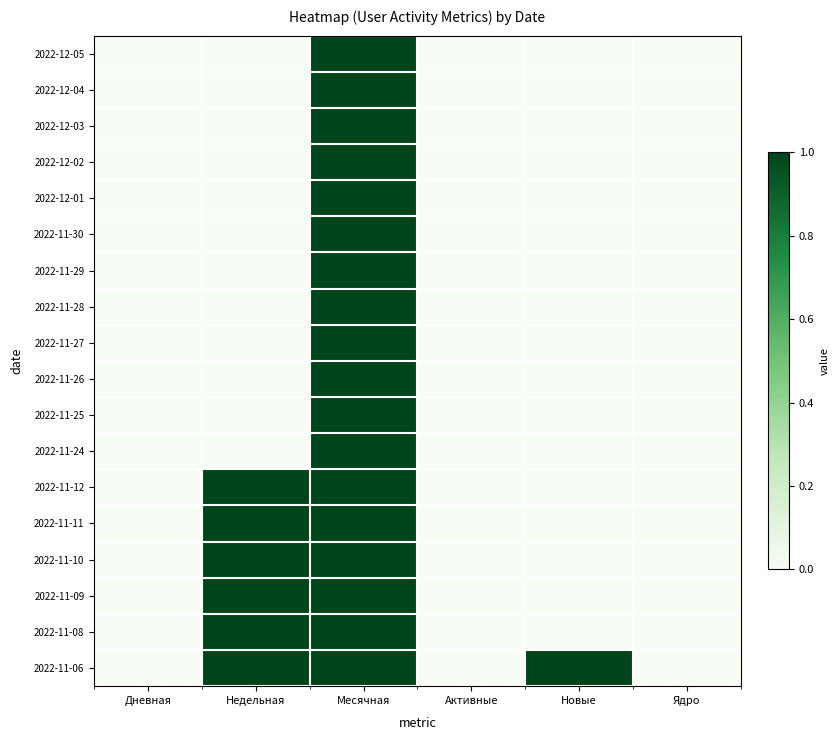

Which series has the largest range (max minus min)?

2022-12-05